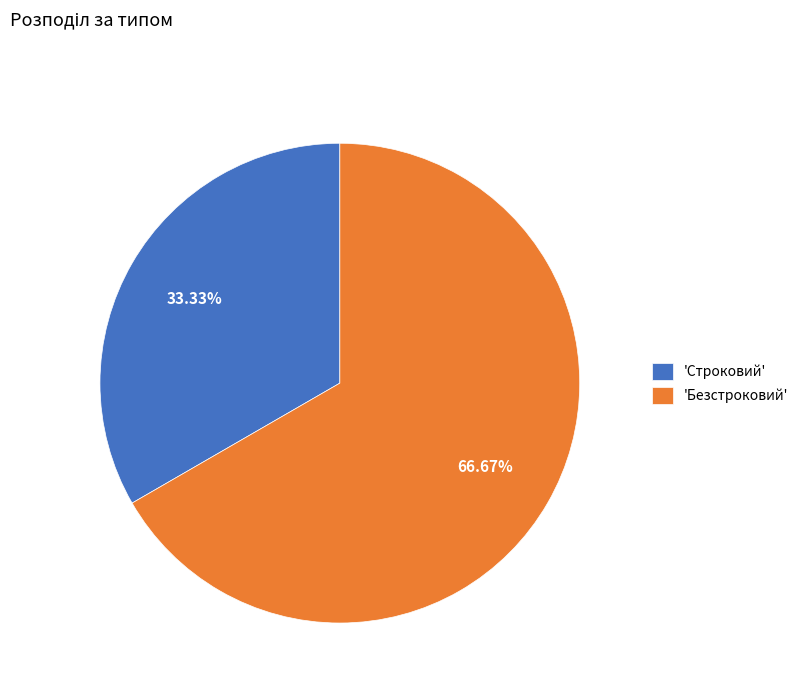

Is the sum of 'Строковий' and 'Безстроковий' greater than half?

Yes